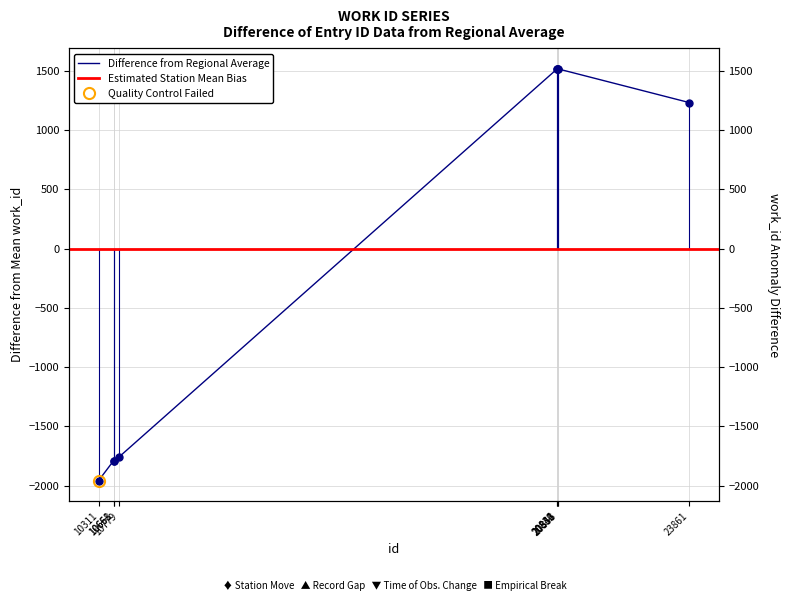

What is the change in value from 10311 to 20846?

+3475.0